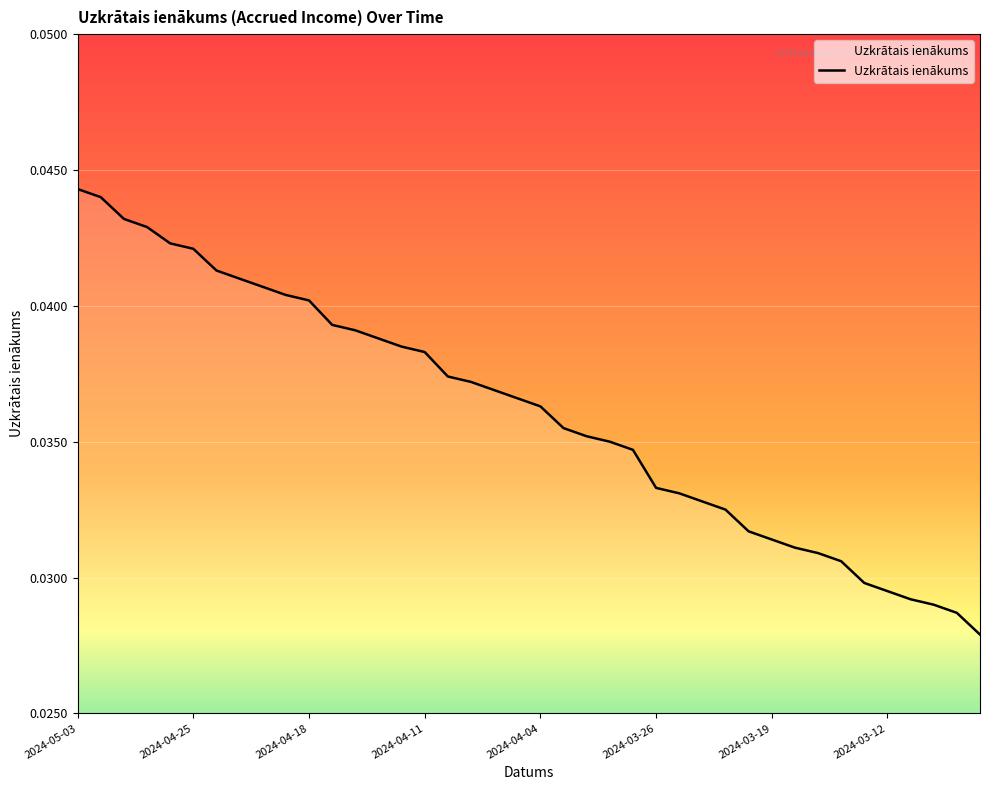

Does the chart display data point markers on the line(s)?

No